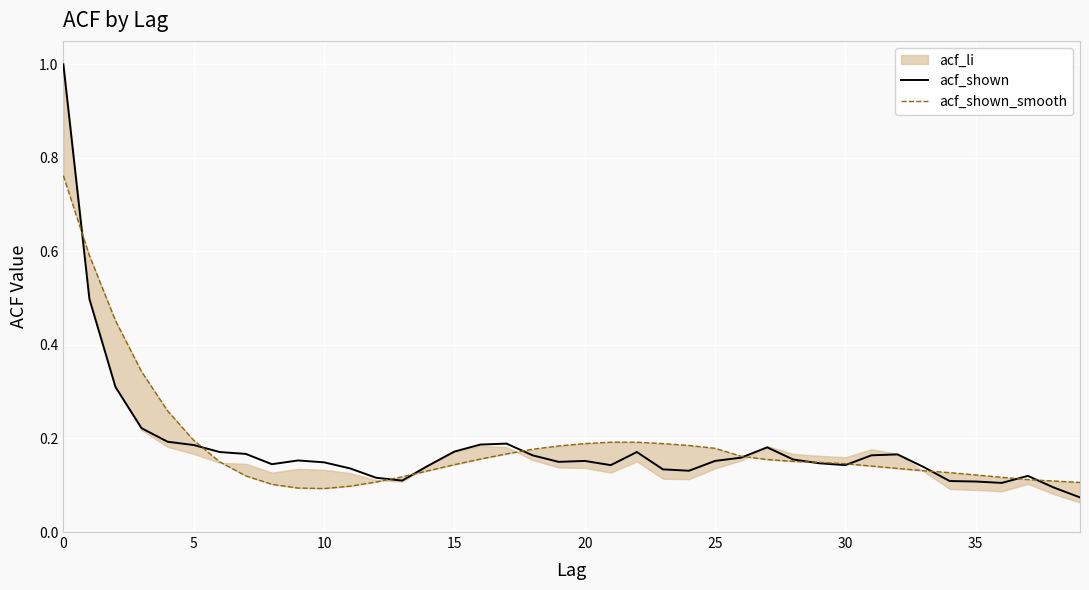

What is the maximum value for acf_shown?

1.0